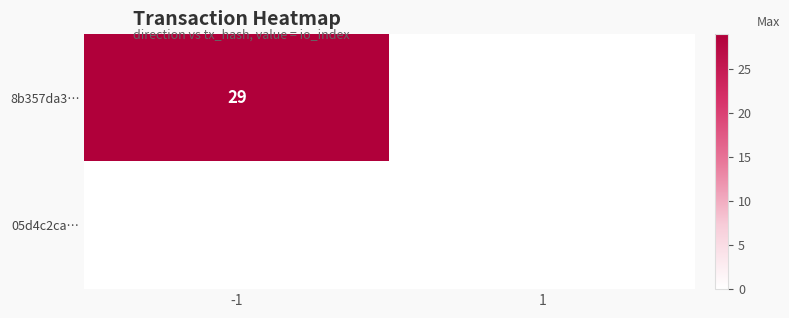

Is it true that 8b357da3… equals 19 at -1?

False